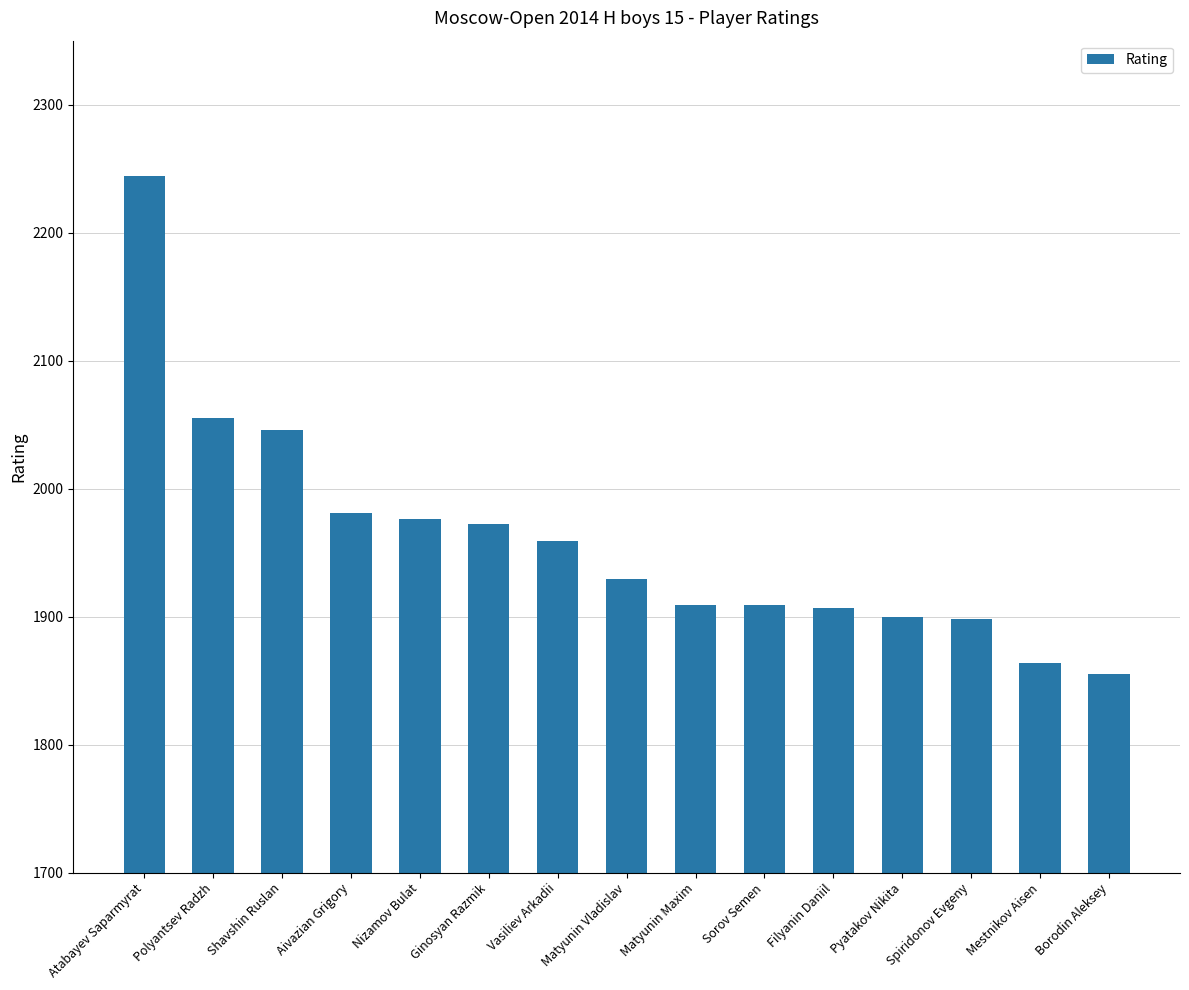

What is the label of the 7th bar from the left?

Vasiliev Arkadii